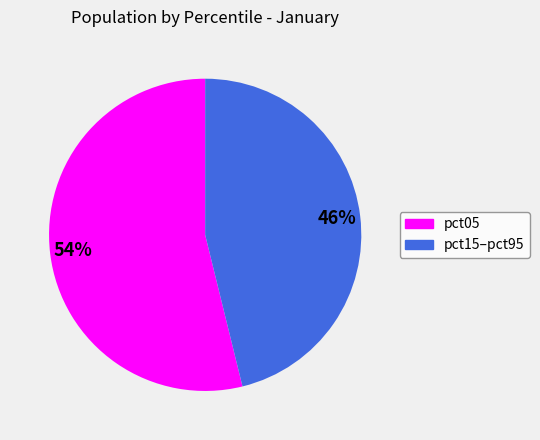

Is there any slice that represents more than half of the pie?

Yes